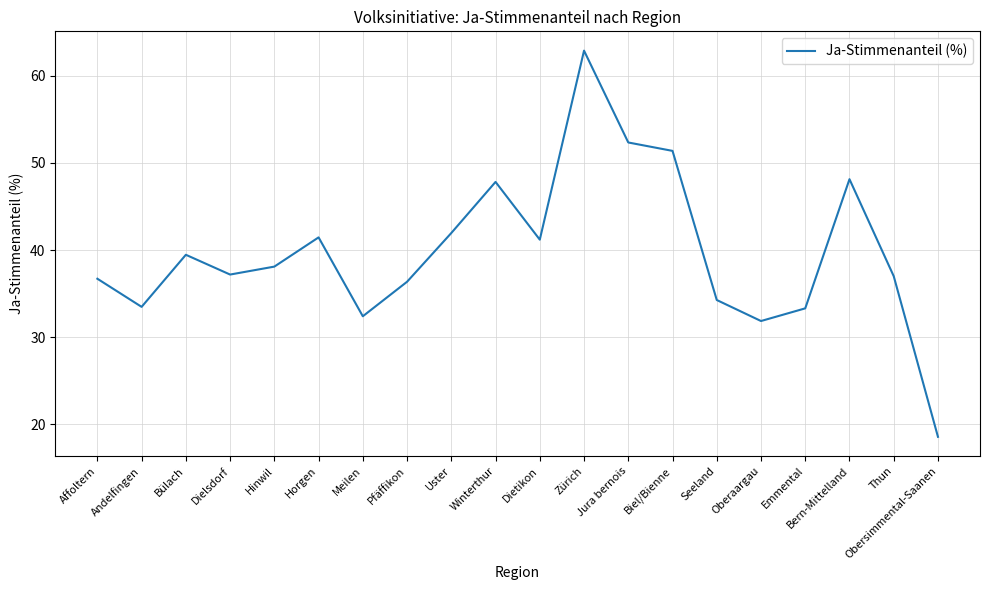

At which label does the data first exceed 38?

Bülach